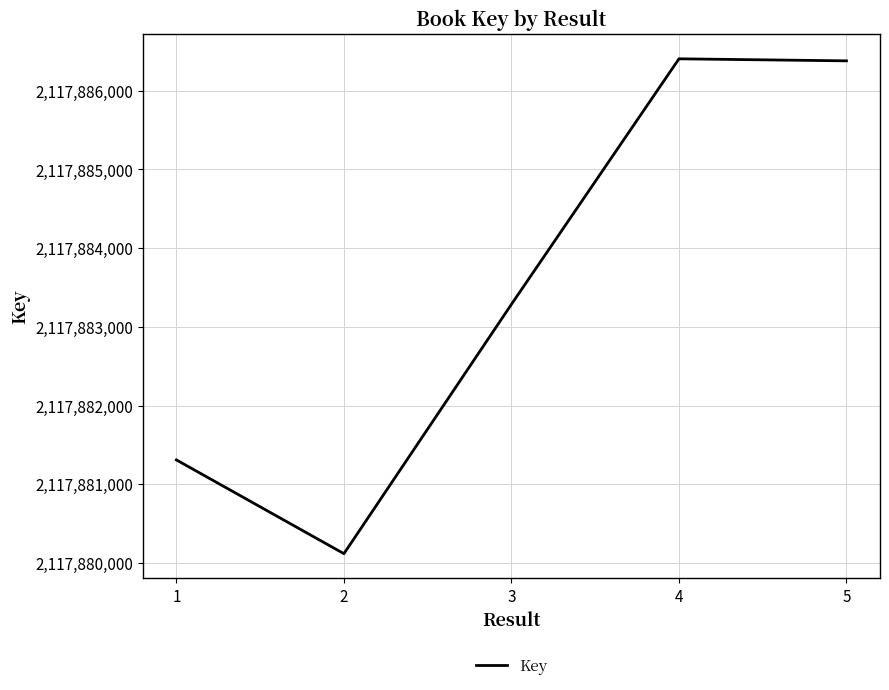

The chart shows a value of 2776929357 at 2. True or false?

False